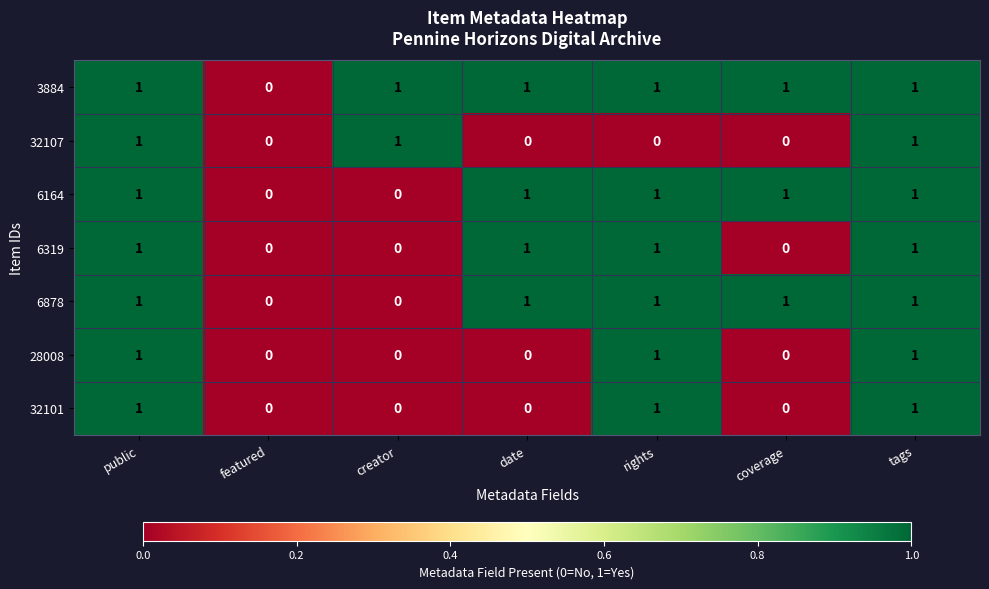

Which series has the largest total across all categories?

3884